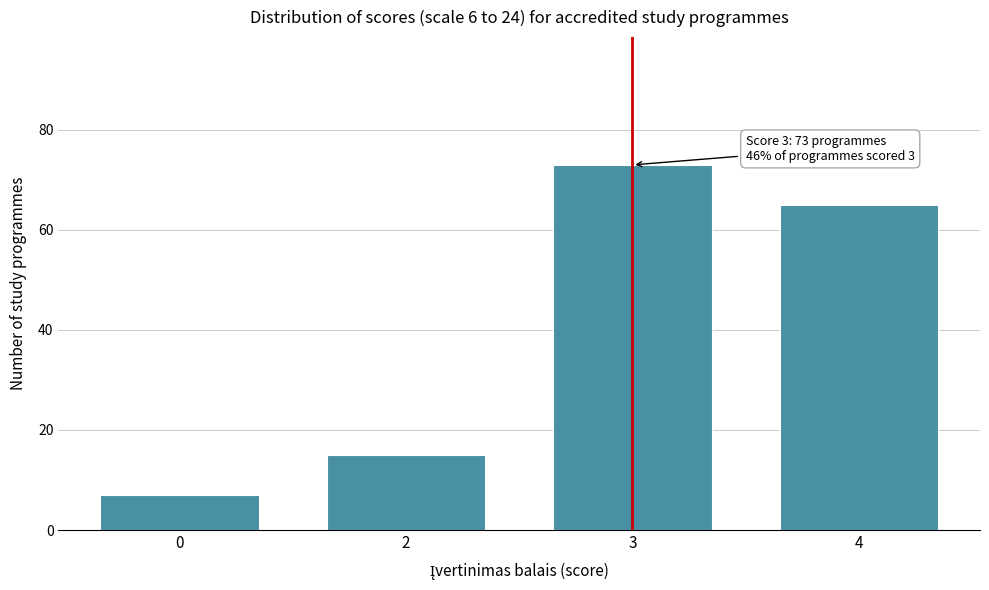

Reading right to left, what are all the values shown in this chart?

65	73	15	7